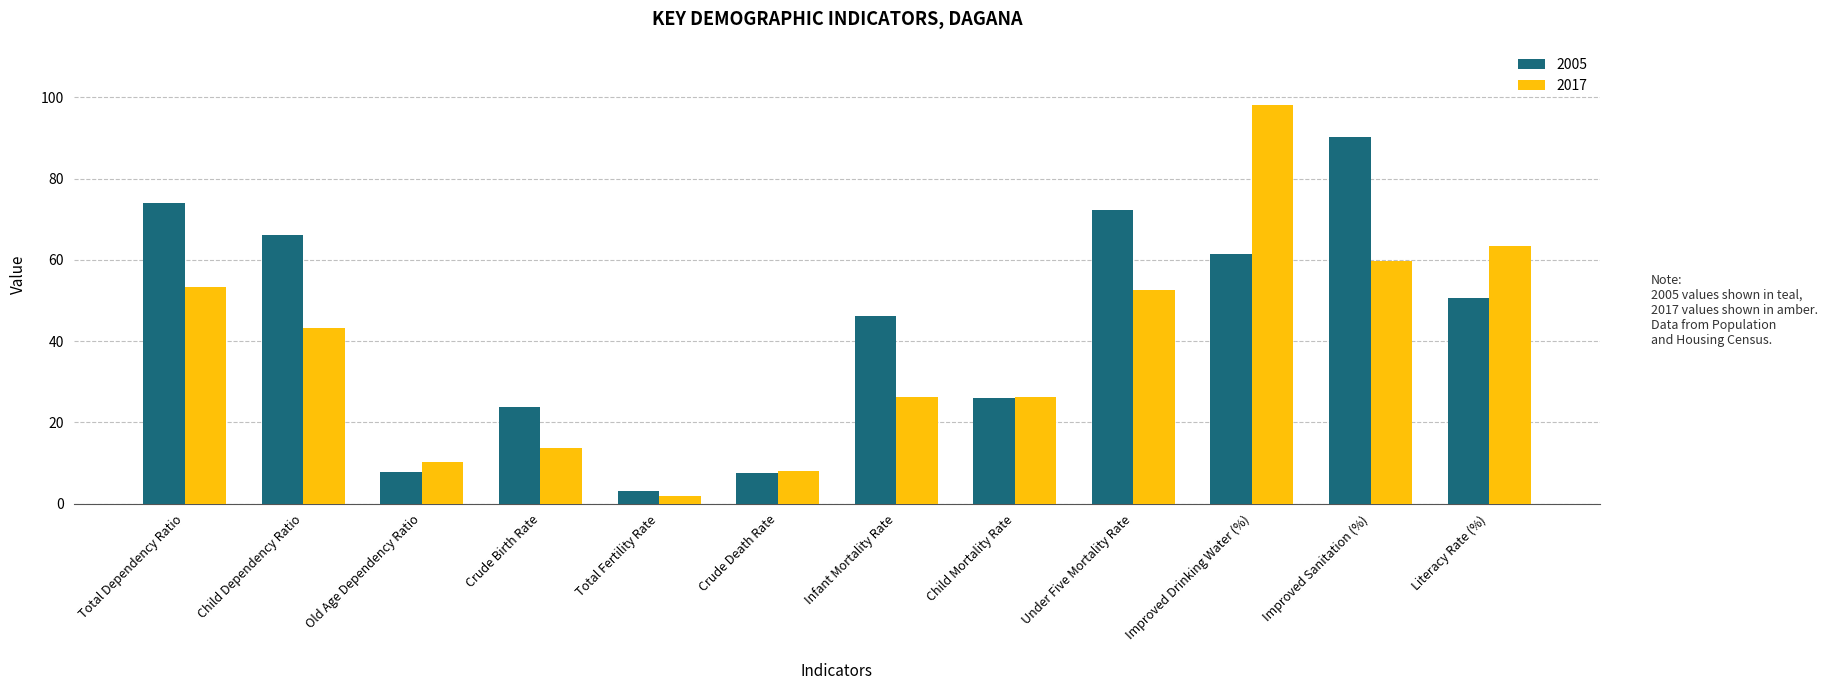

At how many categories does at least one series exceed 64?

5